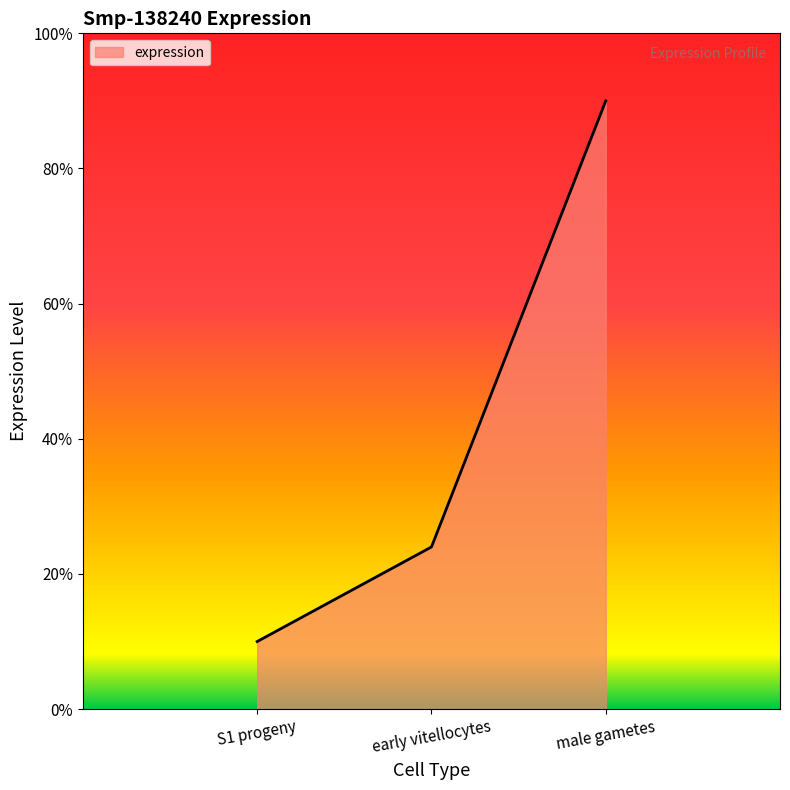

List the labels in order of value, largest first.

male gametes, early vitellocytes, S1 progeny